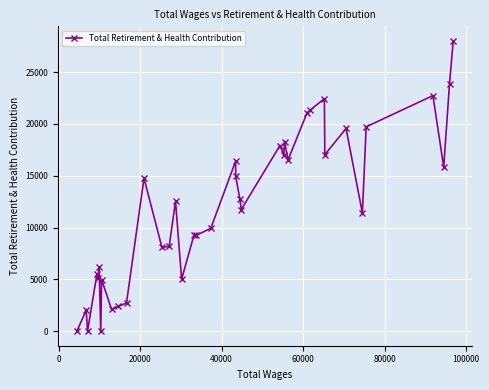

What is the maximum value shown in the chart?

28011